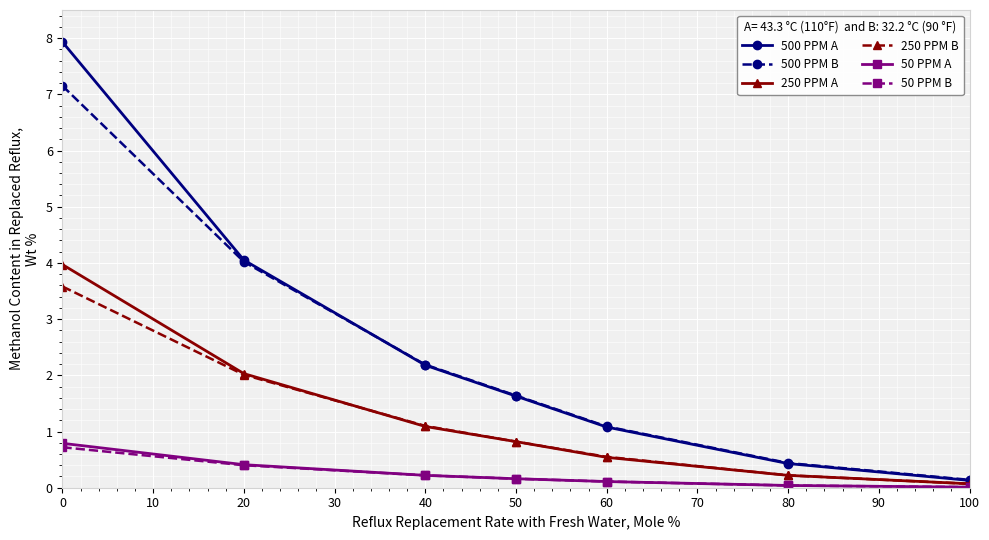

The value of 500 PPM B at 60 is 1.8. True or false?

False